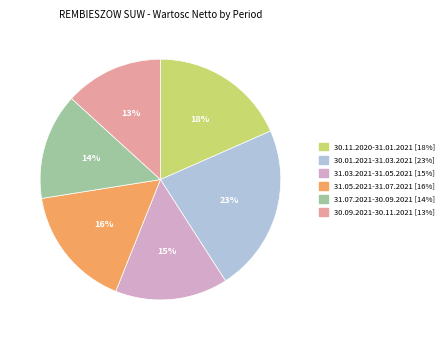

Rank the categories by value from lowest to highest.

30.09.2021-30.11.2021, 31.07.2021-30.09.2021, 31.03.2021-31.05.2021, 31.05.2021-31.07.2021, 30.11.2020-31.01.2021, 30.01.2021-31.03.2021